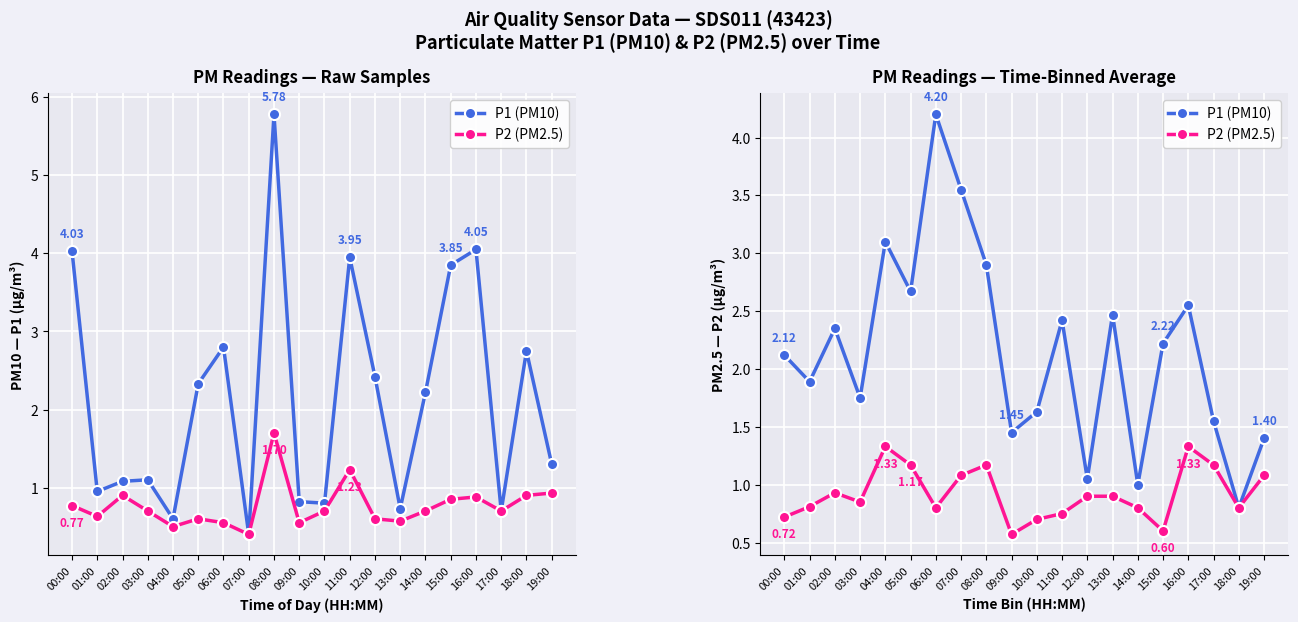

What is the highest value of the P1 (PM10) series?

4.2